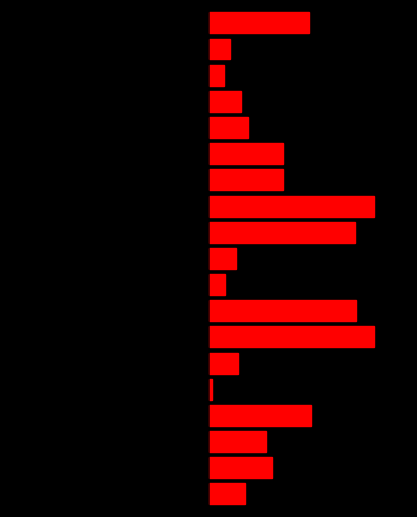

The value of Red at 9 is 1.2. True or false?

False